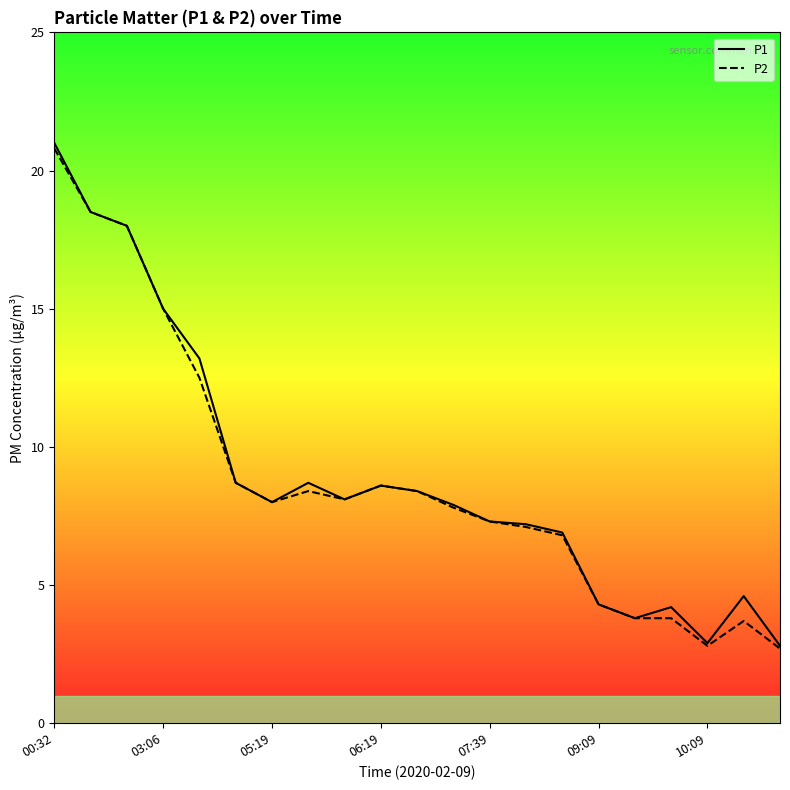

Where is the first local maximum for P2?

7